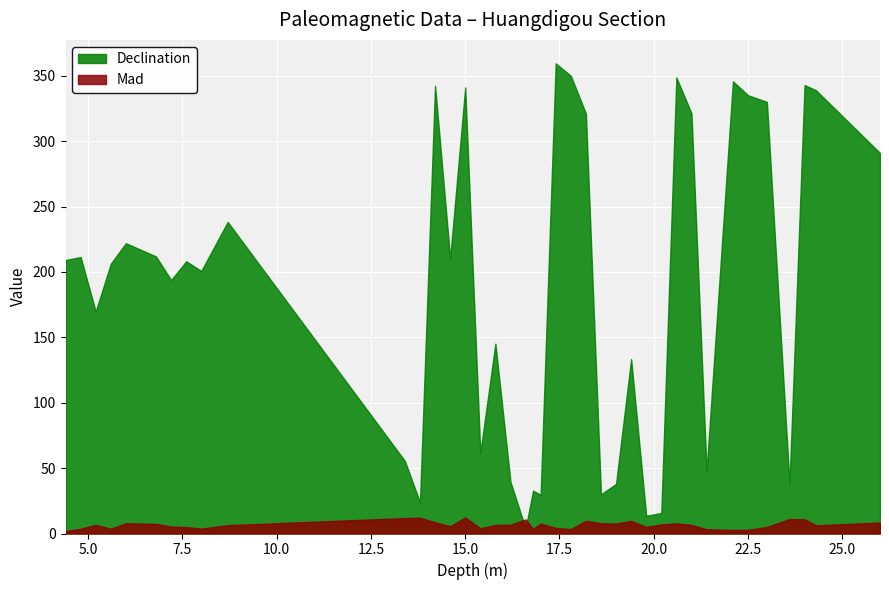

At how many categories does at least one series exceed 243?

13